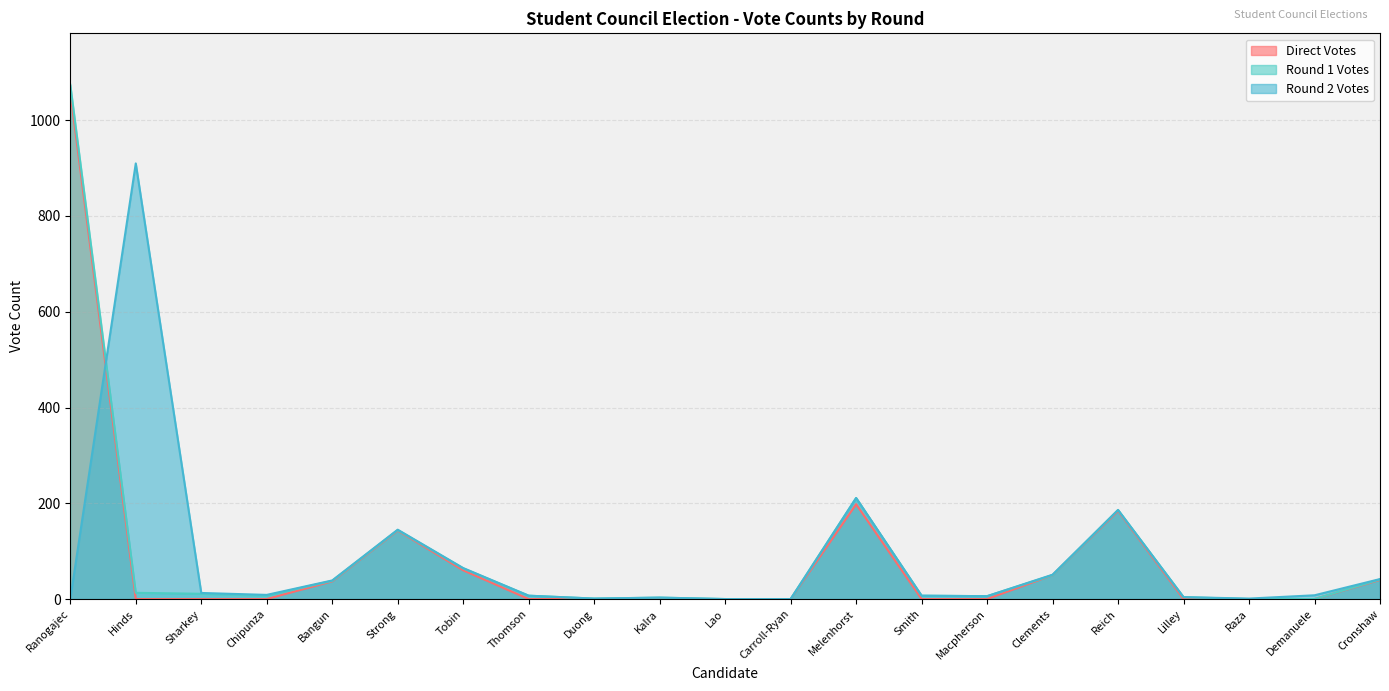

What is the spread (max minus min) of values at Strong?

1.8